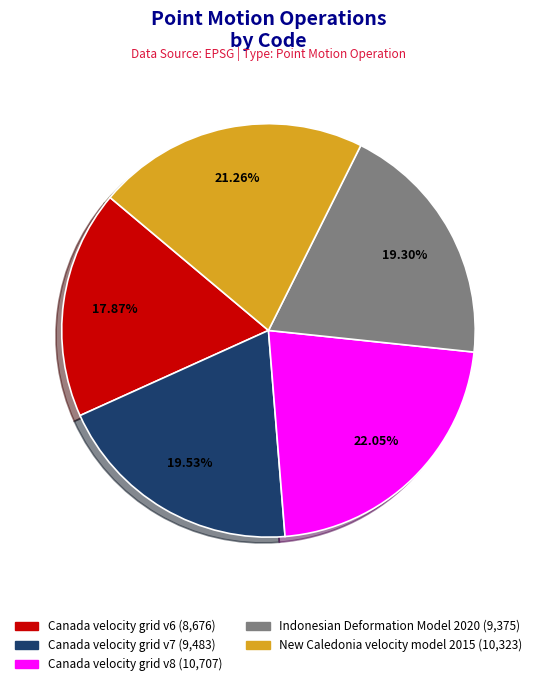

Is there a majority slice in this chart?

No